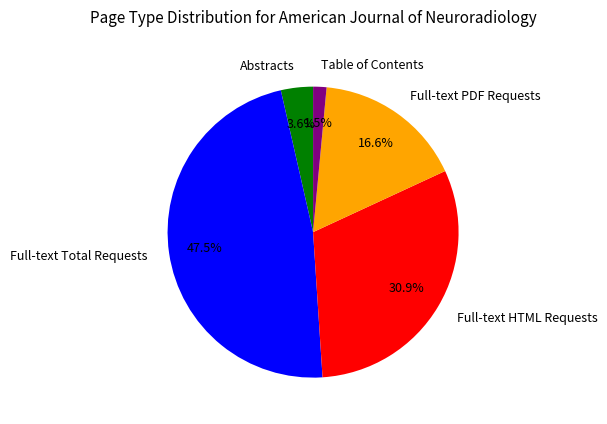

What is the smallest slice in the pie chart?

Table of Contents